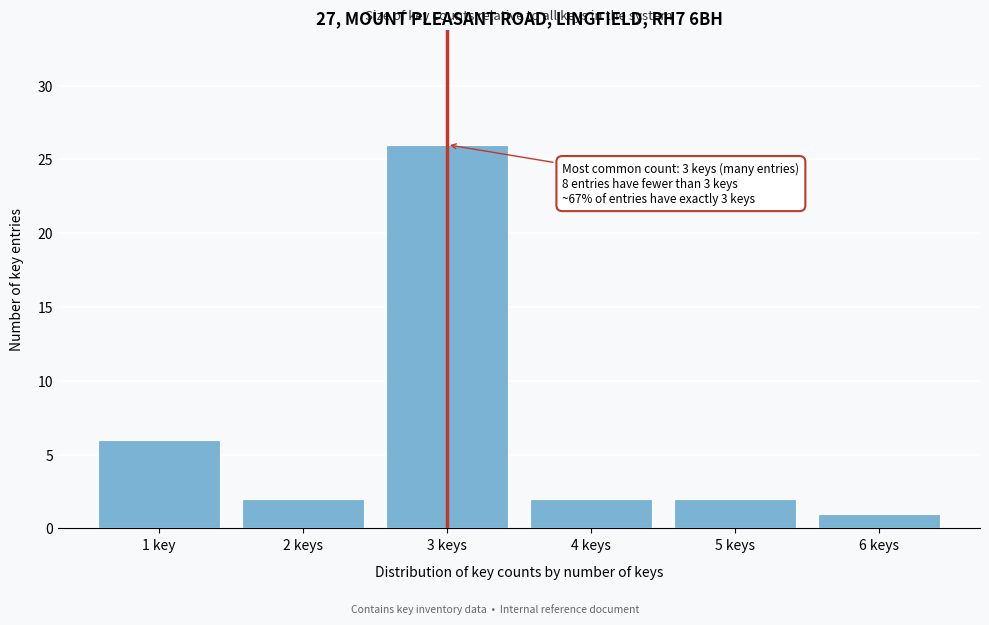

Reading left to right, extract all data points from this chart.

6	2	26	2	2	1